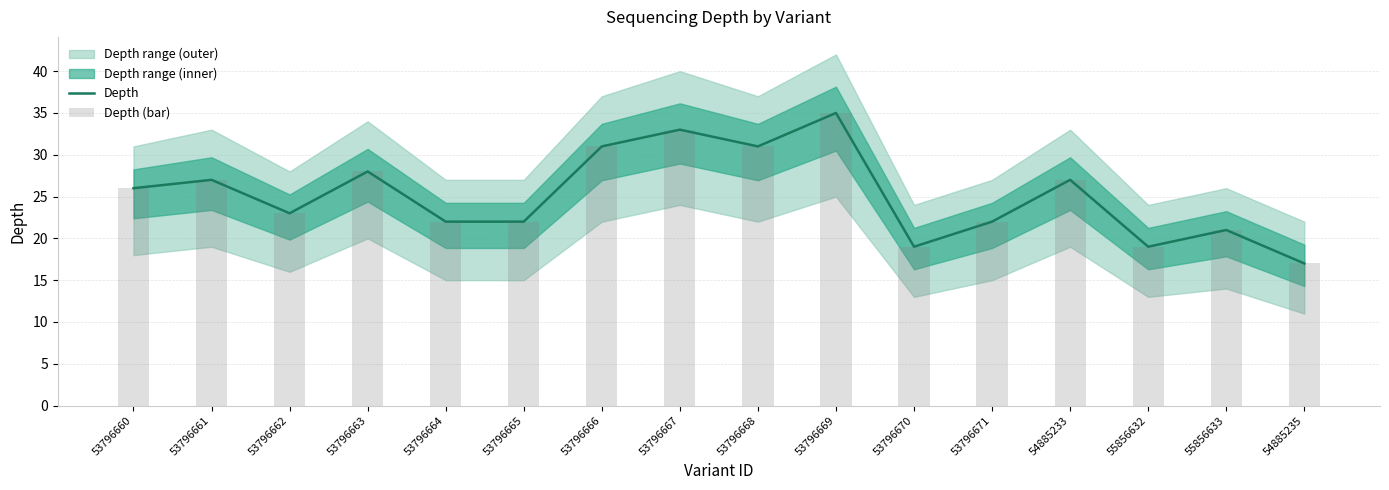

What is the difference between the maximum and minimum values in the Depth series?

18